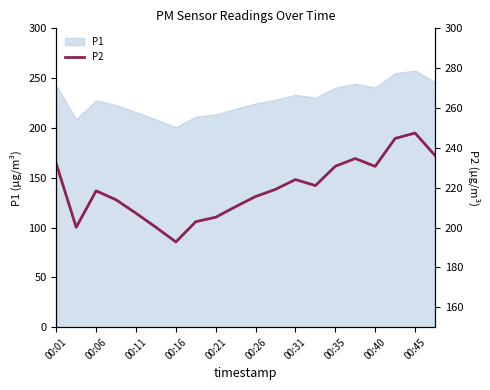

What is the maximum value shown in the chart?

247.4